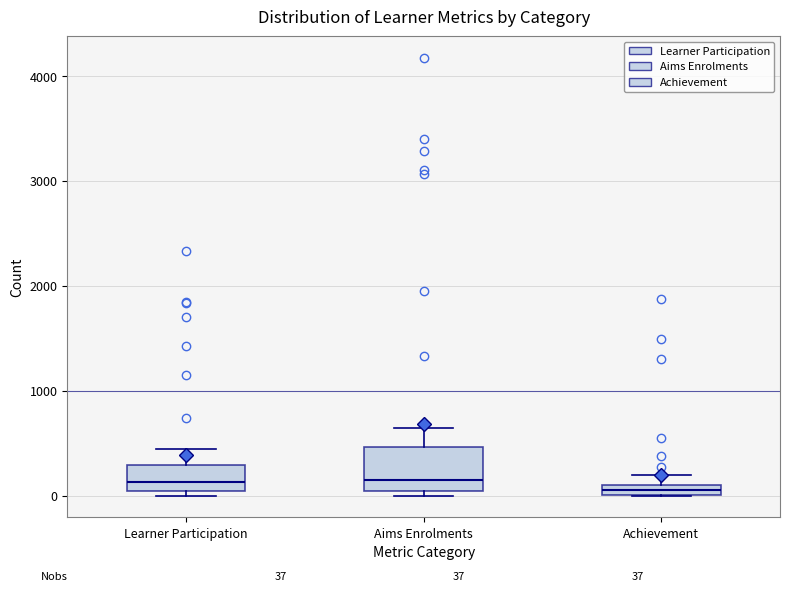

Comparing the boxes themselves (not the whiskers), which one is the tallest?

Aims Enrolments